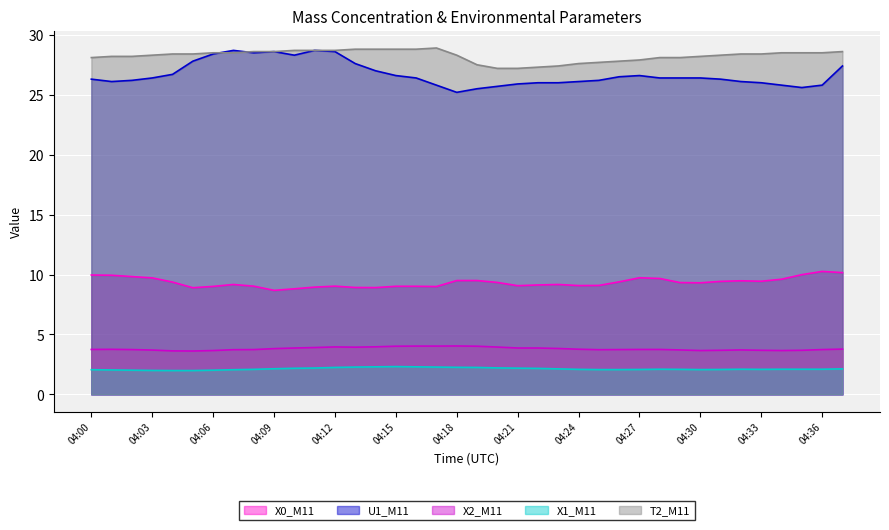

How many lines are shown in the chart?

5